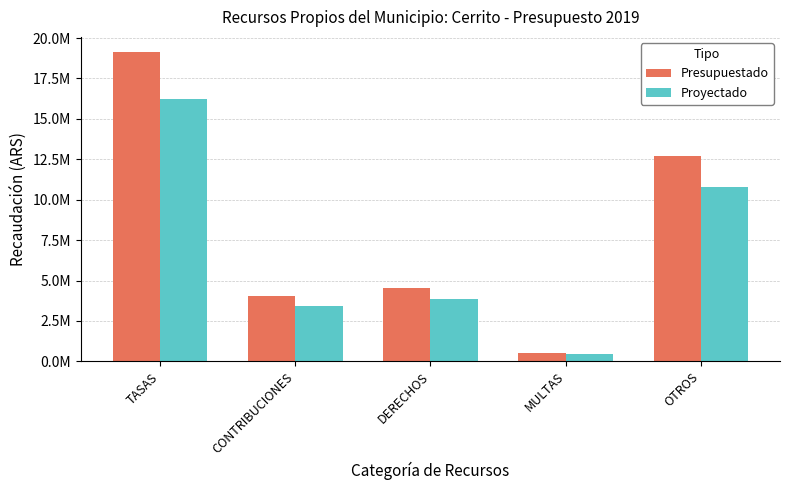

Reading left to right, what are all the values shown in this chart?

Presupuestado: 19117150.0	4026430.0	4527750.0	514150.0	12687690.0
Proyectado: 16249577.5	3422465.5	3848587.5	437027.5	10784536.5